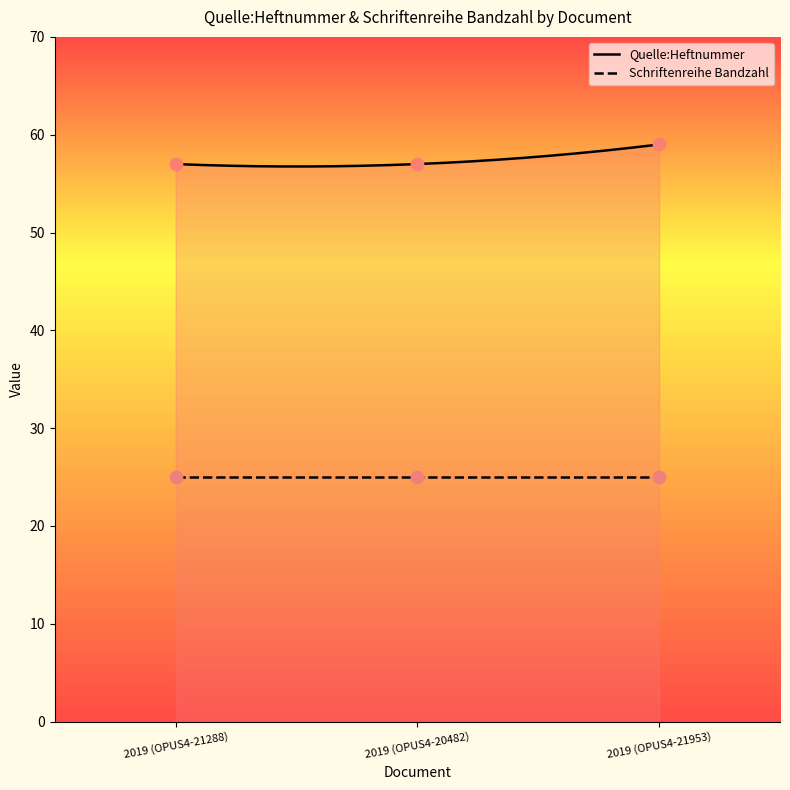

What is the change in value from 2019 (OPUS4-20482) to 2019 (OPUS4-21953)?

+2